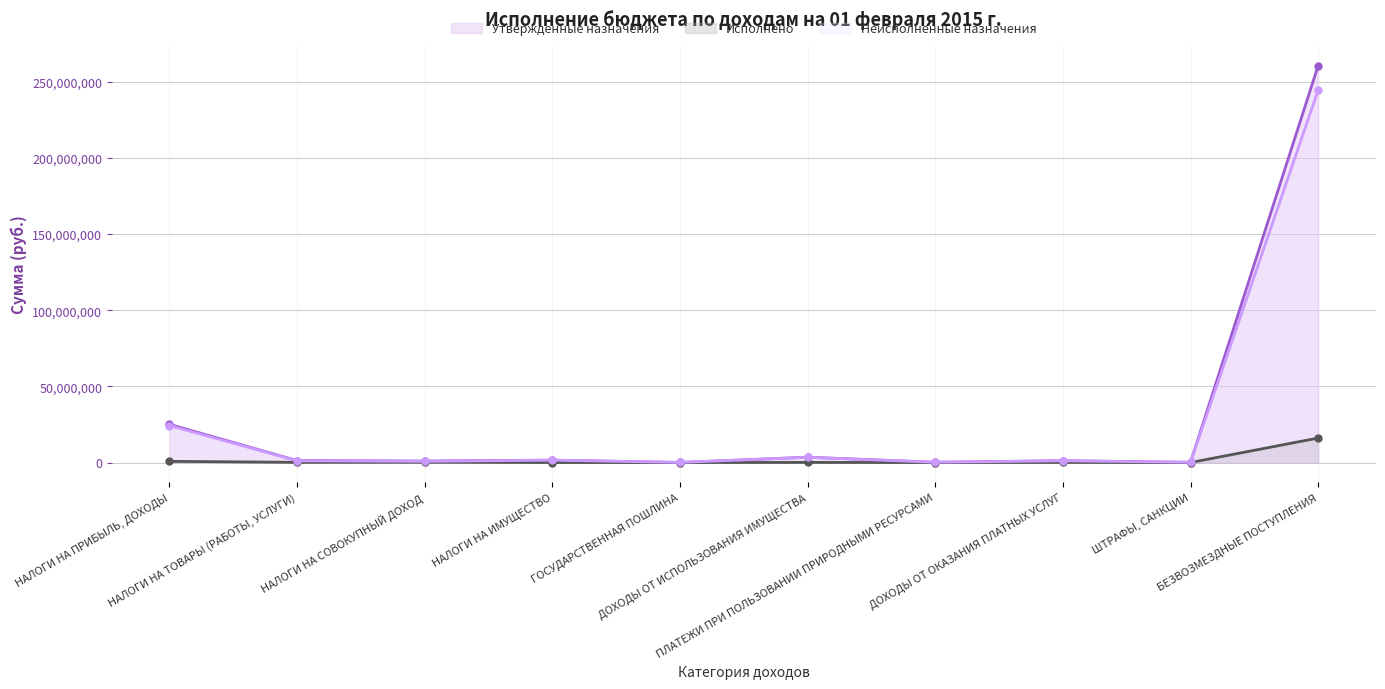

Reading right to left, list all the values displayed in this chart.

Утвержденные назначения: БЕЗВОЗМЕЗДНЫЕ ПОСТУПЛЕНИЯ=260574700.0	ШТРАФЫ, САНКЦИИ=150000.0	ДОХОДЫ ОТ ОКАЗАНИЯ ПЛАТНЫХ УСЛУГ=1200000.0	ПЛАТЕЖИ ПРИ ПОЛЬЗОВАНИИ ПРИРОДНЫМИ РЕСУРСАМИ=200000.0	ДОХОДЫ ОТ ИСПОЛЬЗОВАНИЯ ИМУЩЕСТВА=3500000.0	ГОСУДАРСТВЕННАЯ ПОШЛИНА=58000.0	НАЛОГИ НА ИМУЩЕСТВО=1576000.0	НАЛОГИ НА СОВОКУПНЫЙ ДОХОД=981019.0	НАЛОГИ НА ТОВАРЫ (РАБОТЫ, УСЛУГИ)=1279500.0	НАЛОГИ НА ПРИБЫЛЬ, ДОХОДЫ=25089700.0
Исполнено: БЕЗВОЗМЕЗДНЫЕ ПОСТУПЛЕНИЯ=16074778.8	ШТРАФЫ, САНКЦИИ=8500.0	ДОХОДЫ ОТ ОКАЗАНИЯ ПЛАТНЫХ УСЛУГ=65000.0	ПЛАТЕЖИ ПРИ ПОЛЬЗОВАНИИ ПРИРОДНЫМИ РЕСУРСАМИ=12000.0	ДОХОДЫ ОТ ИСПОЛЬЗОВАНИЯ ИМУЩЕСТВА=85000.0	ГОСУДАРСТВЕННАЯ ПОШЛИНА=0.0	НАЛОГИ НА ИМУЩЕСТВО=15747.3	НАЛОГИ НА СОВОКУПНЫЙ ДОХОД=211852.2	НАЛОГИ НА ТОВАРЫ (РАБОТЫ, УСЛУГИ)=132294.9	НАЛОГИ НА ПРИБЫЛЬ, ДОХОДЫ=790637.9
Неисполненные назначения: БЕЗВОЗМЕЗДНЫЕ ПОСТУПЛЕНИЯ=244499921.2	ШТРАФЫ, САНКЦИИ=141500.0	ДОХОДЫ ОТ ОКАЗАНИЯ ПЛАТНЫХ УСЛУГ=1135000.0	ПЛАТЕЖИ ПРИ ПОЛЬЗОВАНИИ ПРИРОДНЫМИ РЕСУРСАМИ=188000.0	ДОХОДЫ ОТ ИСПОЛЬЗОВАНИЯ ИМУЩЕСТВА=3415000.0	ГОСУДАРСТВЕННАЯ ПОШЛИНА=58000.0	НАЛОГИ НА ИМУЩЕСТВО=1560252.7	НАЛОГИ НА СОВОКУПНЫЙ ДОХОД=769166.8	НАЛОГИ НА ТОВАРЫ (РАБОТЫ, УСЛУГИ)=1147205.1	НАЛОГИ НА ПРИБЫЛЬ, ДОХОДЫ=24299062.1